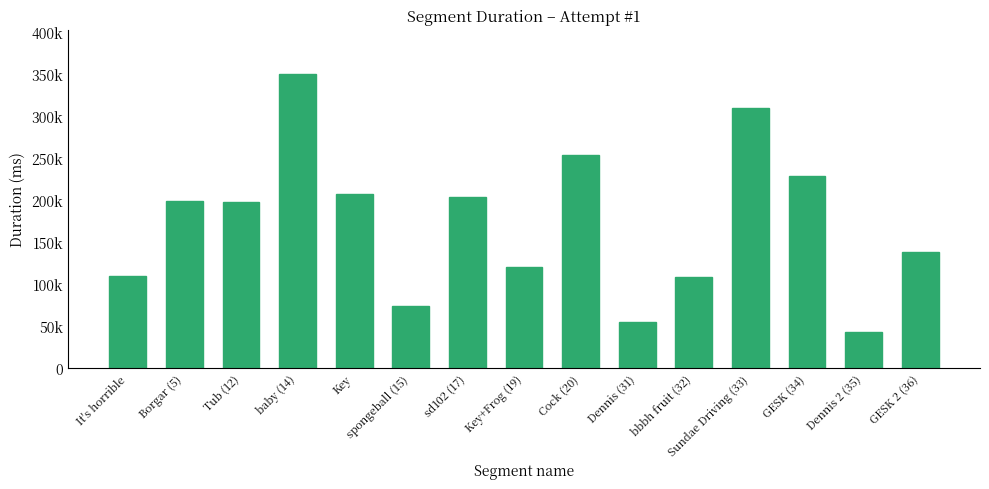

Does the chart contain stacked bars?

No